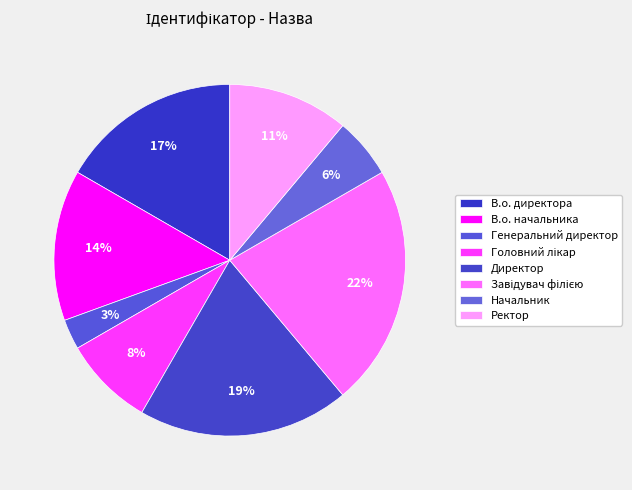

Count the number of slices in the pie.

8